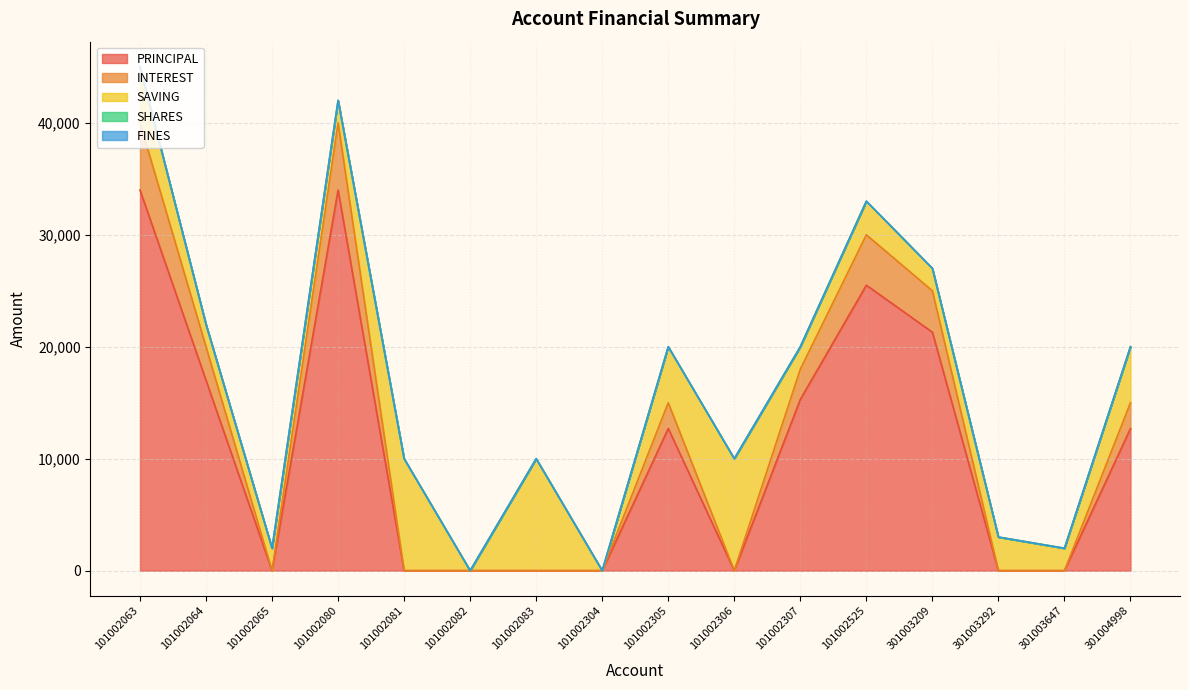

What is the total value across all series at 101002065?

2000